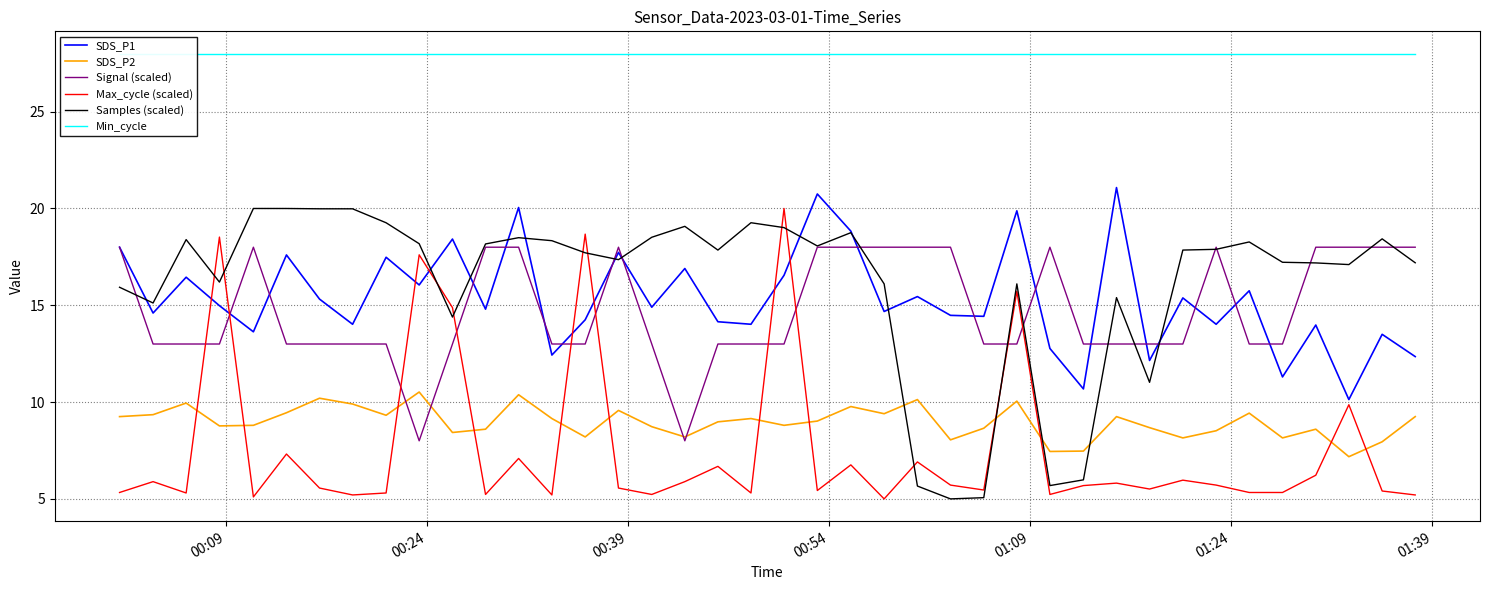

Which series ends up on top after the final intersection of Max_cycle (scaled) and Signal (scaled)?

Signal (scaled)